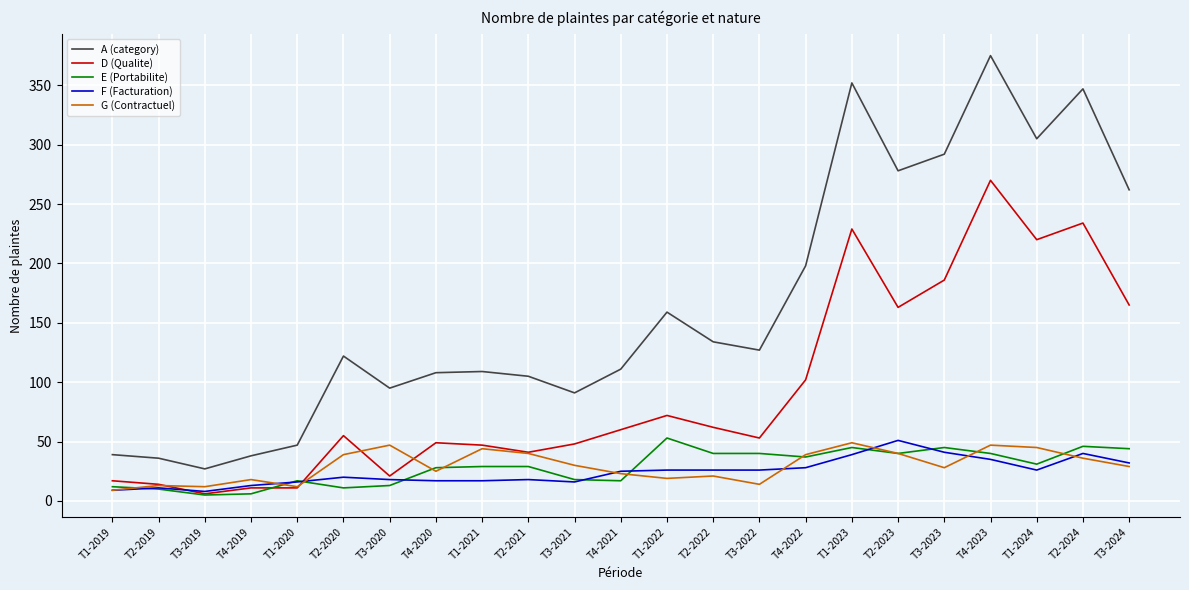

How many categories are shown in the chart?

23